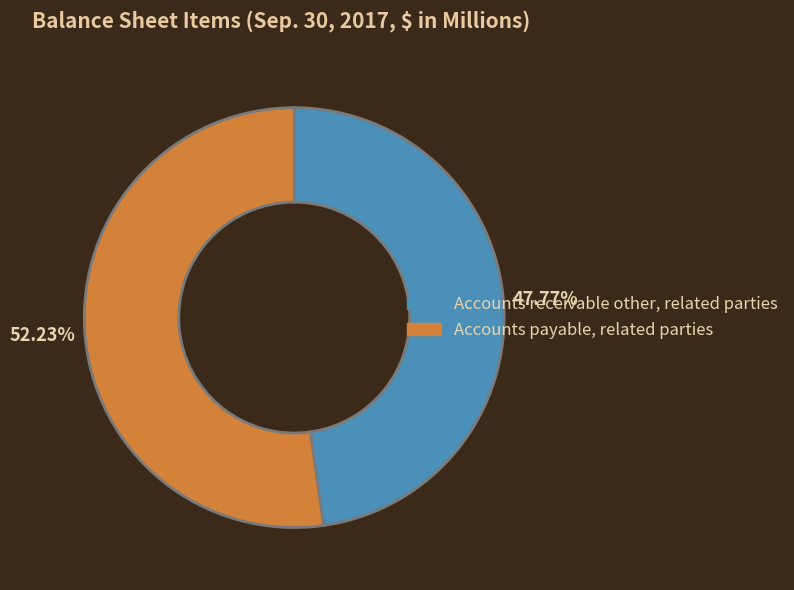

To the nearest percent, what is the difference between the largest and smallest slice percentages?

4%